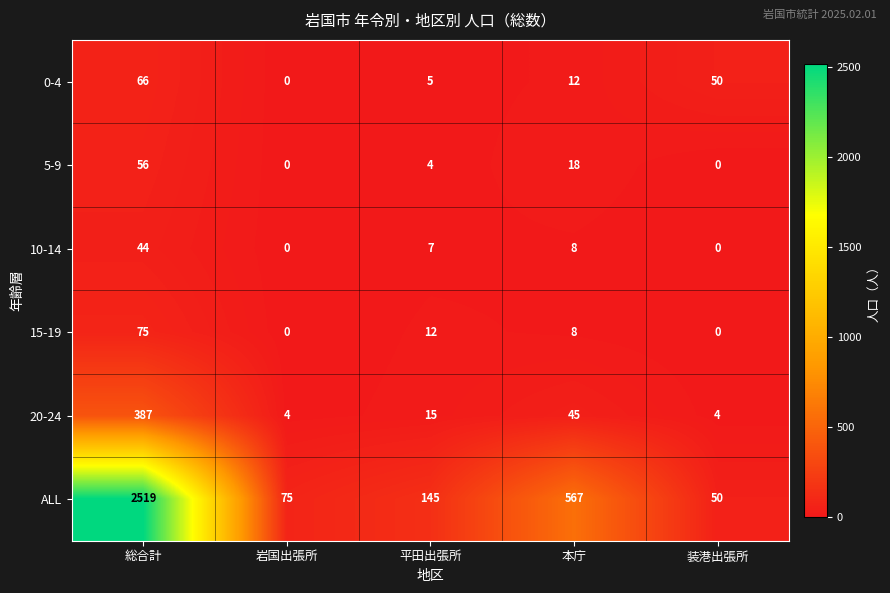

List the series in order of their peak value, lowest first.

10-14, 5-9, 0-4, 15-19, 20-24, ALL